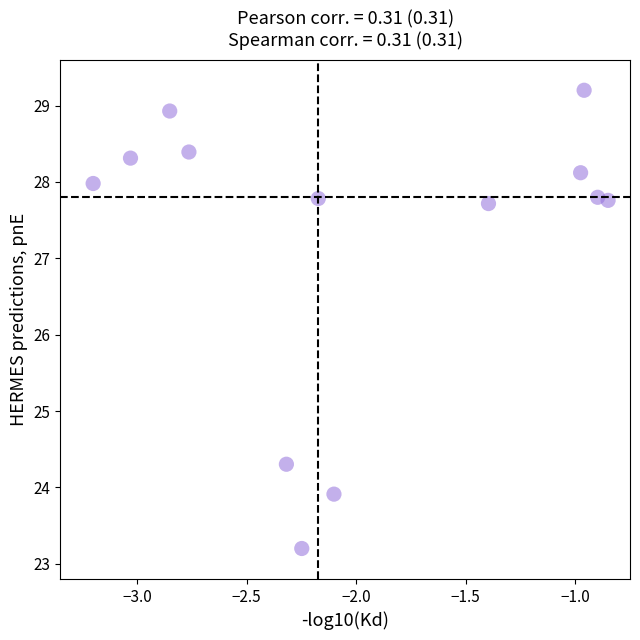

What is the range of X values (max minus min)?

2.4